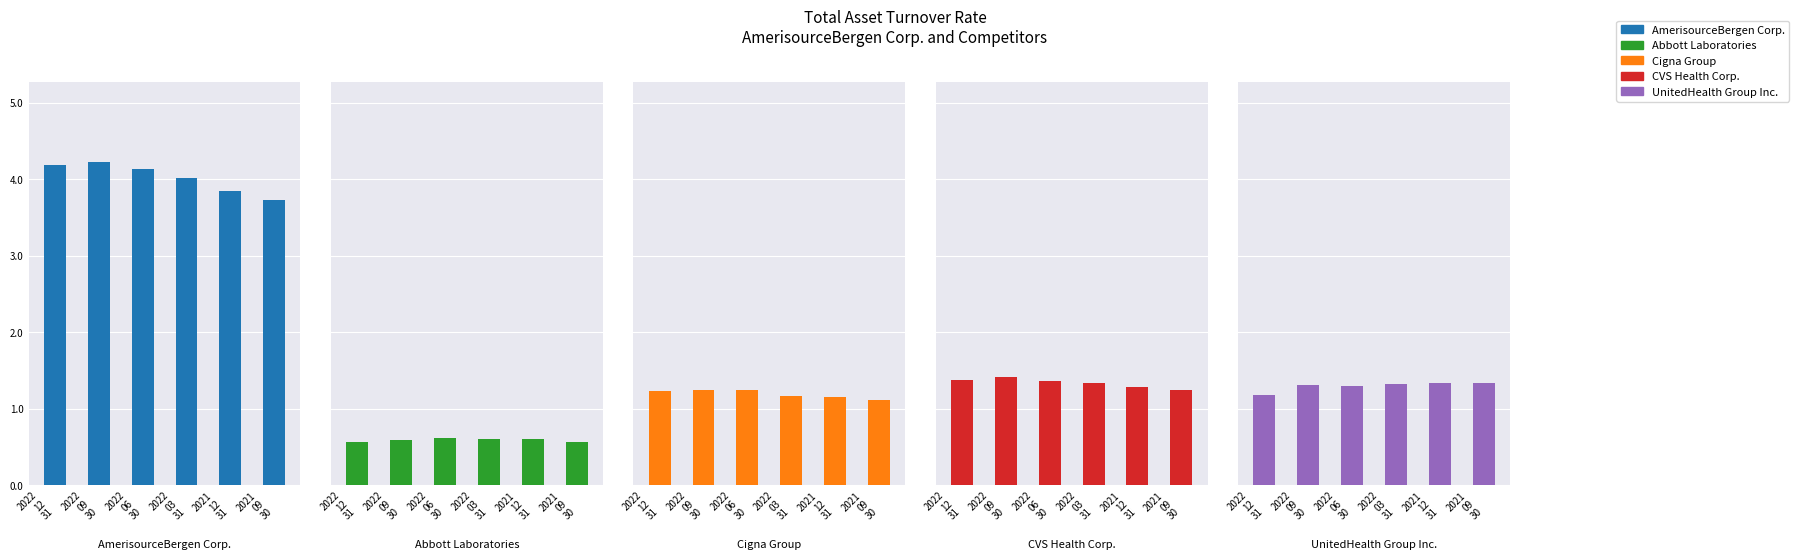

Which label corresponds to the largest value in the chart?

2022
09
30